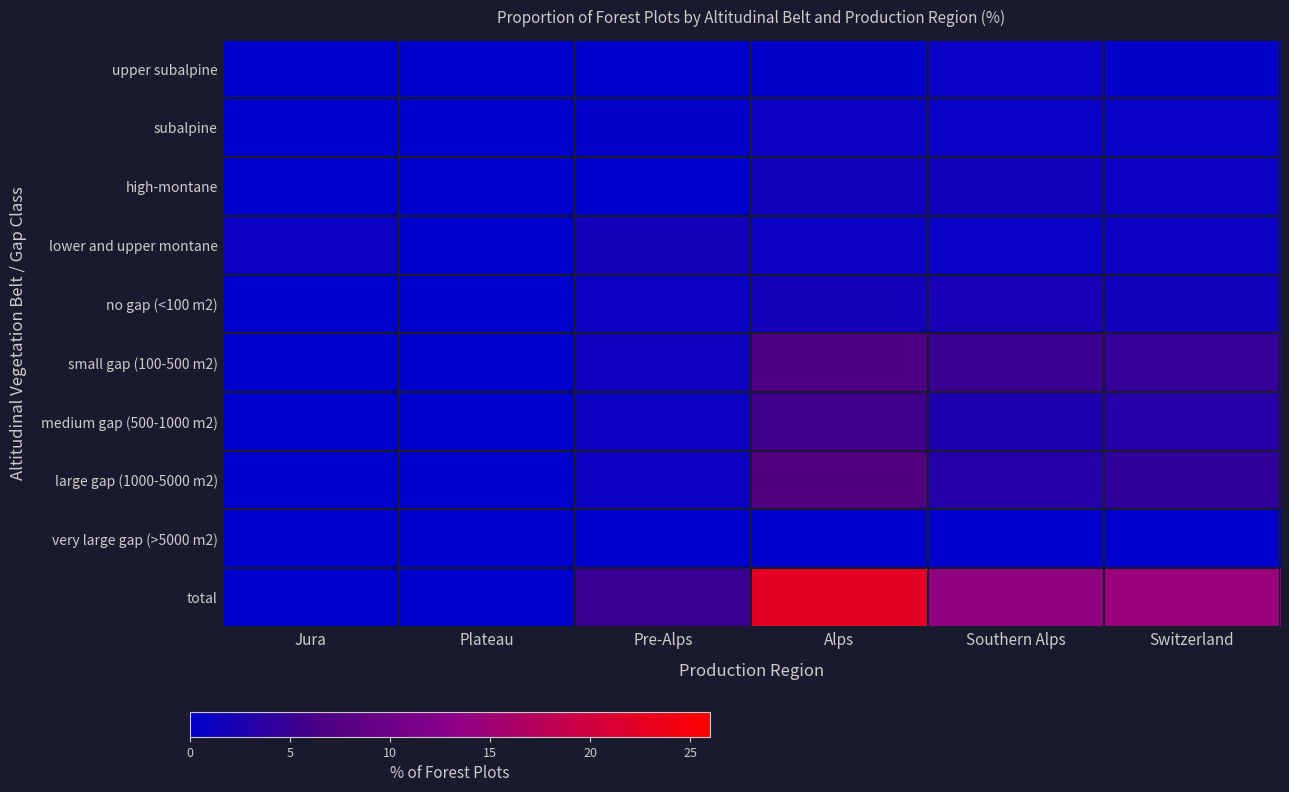

Reading right to left, what are all the values shown in this chart?

upper subalpine: Switzerland=0.3	Southern Alps=0.8	Alps=0.3	Pre-Alps=0.0	Plateau=0.0	Jura=0.0
subalpine: Switzerland=0.7	Southern Alps=0.8	Alps=1.0	Pre-Alps=0.3	Plateau=0.0	Jura=0.0
high-montane: Switzerland=1.1	Southern Alps=1.6	Alps=1.5	Pre-Alps=0.0	Plateau=0.0	Jura=0.0
lower and upper montane: Switzerland=1.1	Southern Alps=0.8	Alps=1.1	Pre-Alps=1.7	Plateau=0.0	Jura=1.1
no gap (<100 m2): Switzerland=1.5	Southern Alps=2.1	Alps=1.8	Pre-Alps=0.9	Plateau=0.0	Jura=0.0
small gap (100-500 m2): Switzerland=4.6	Southern Alps=5.2	Alps=6.8	Pre-Alps=1.4	Plateau=0.0	Jura=0.0
medium gap (500-1000 m2): Switzerland=3.4	Southern Alps=2.6	Alps=5.7	Pre-Alps=1.2	Plateau=0.0	Jura=0.0
large gap (1000-5000 m2): Switzerland=4.3	Southern Alps=3.2	Alps=7.2	Pre-Alps=1.2	Plateau=0.0	Jura=0.0
very large gap (>5000 m2): Switzerland=0.1	Southern Alps=0.0	Alps=0.1	Pre-Alps=0.0	Plateau=0.0	Jura=0.0
total: Switzerland=14.5	Southern Alps=13.8	Alps=22.6	Pre-Alps=5.0	Plateau=0.0	Jura=0.0